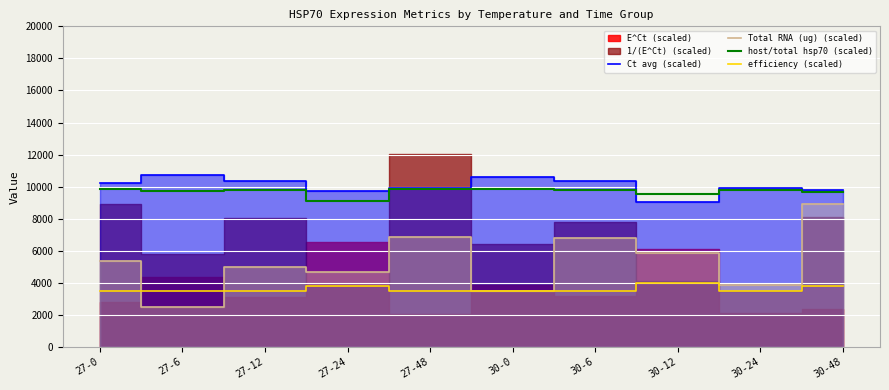

The value of host/total hsp70 (scaled) at 30-0 is 9880.0. True or false?

True